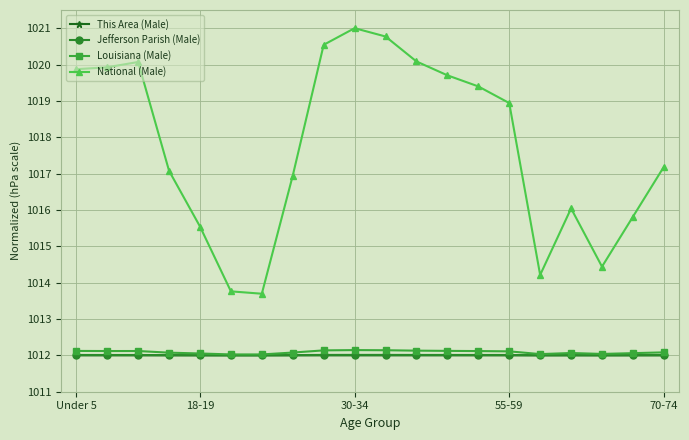

What is the maximum value shown in the chart?

1021.0